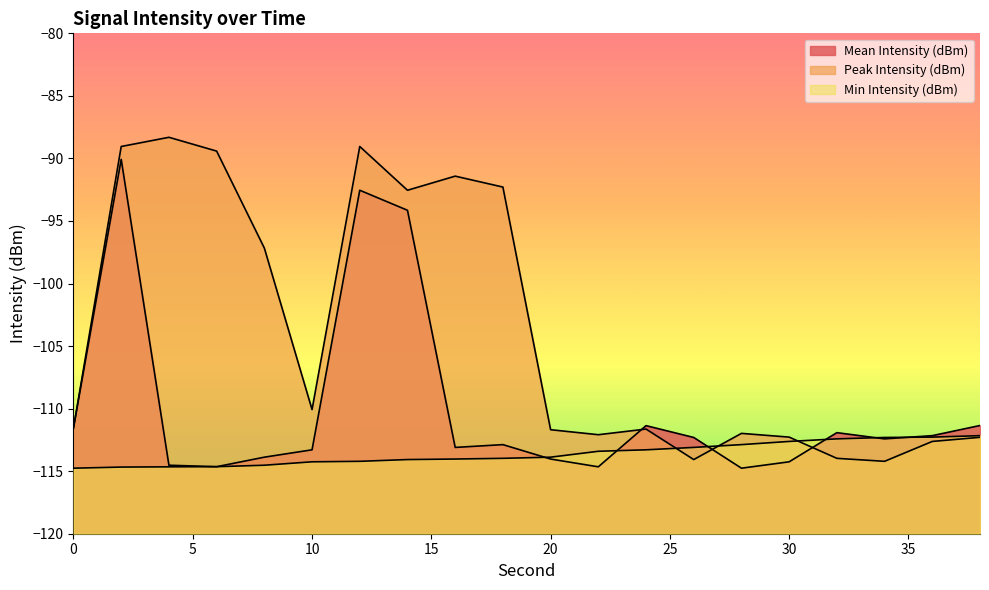

What is the sum of all Min Intensity (dBm) values?

-2272.1